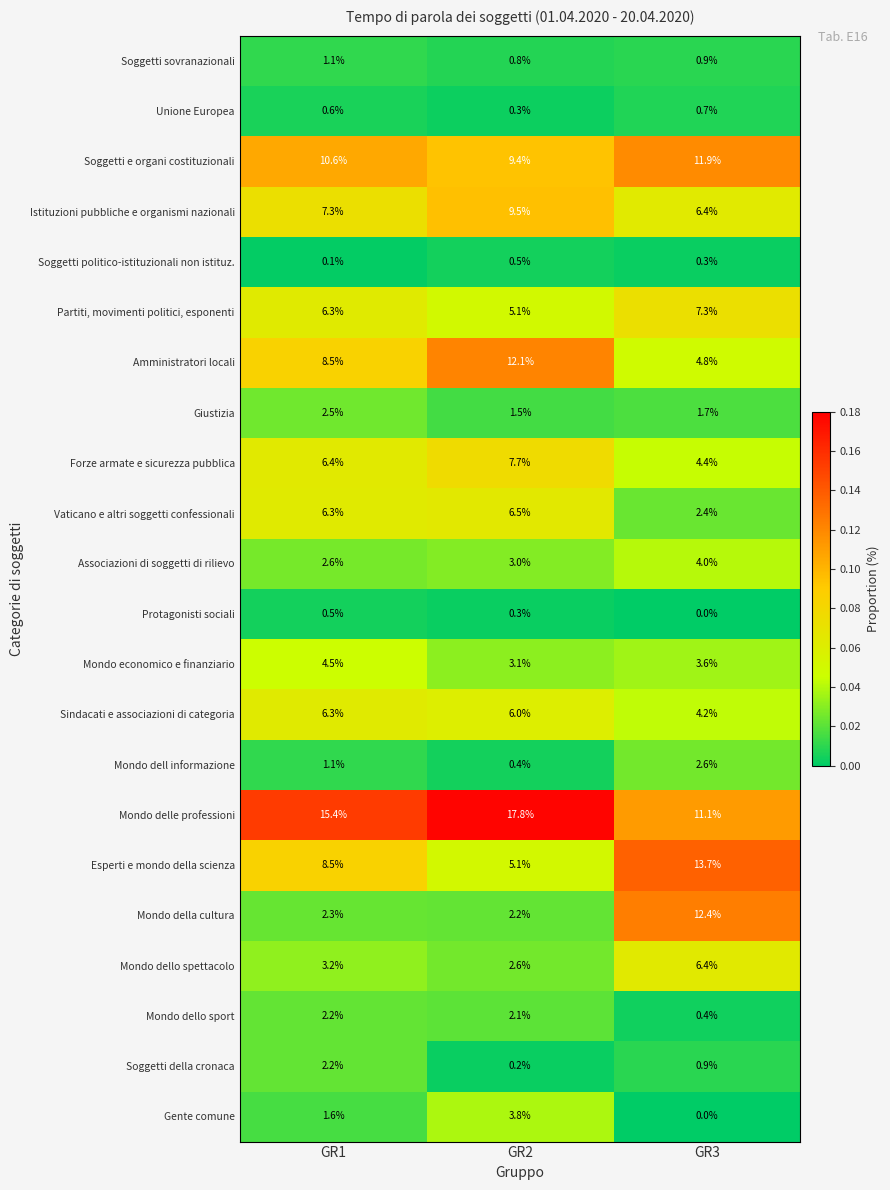

Is the value of Soggetti e organi costituzionali at GR2 greater than the value of Forze armate e sicurezza pubblica at GR2?

Yes